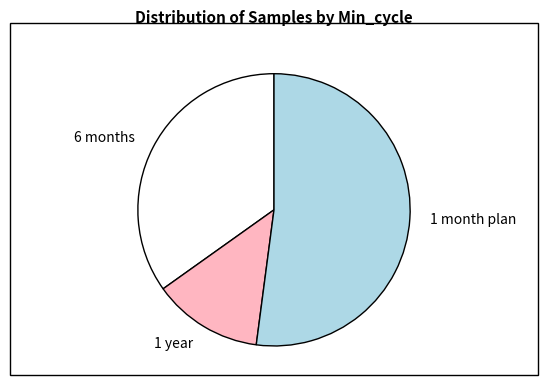

Is the sum of 1 month plan and 1 year greater than half?

Yes